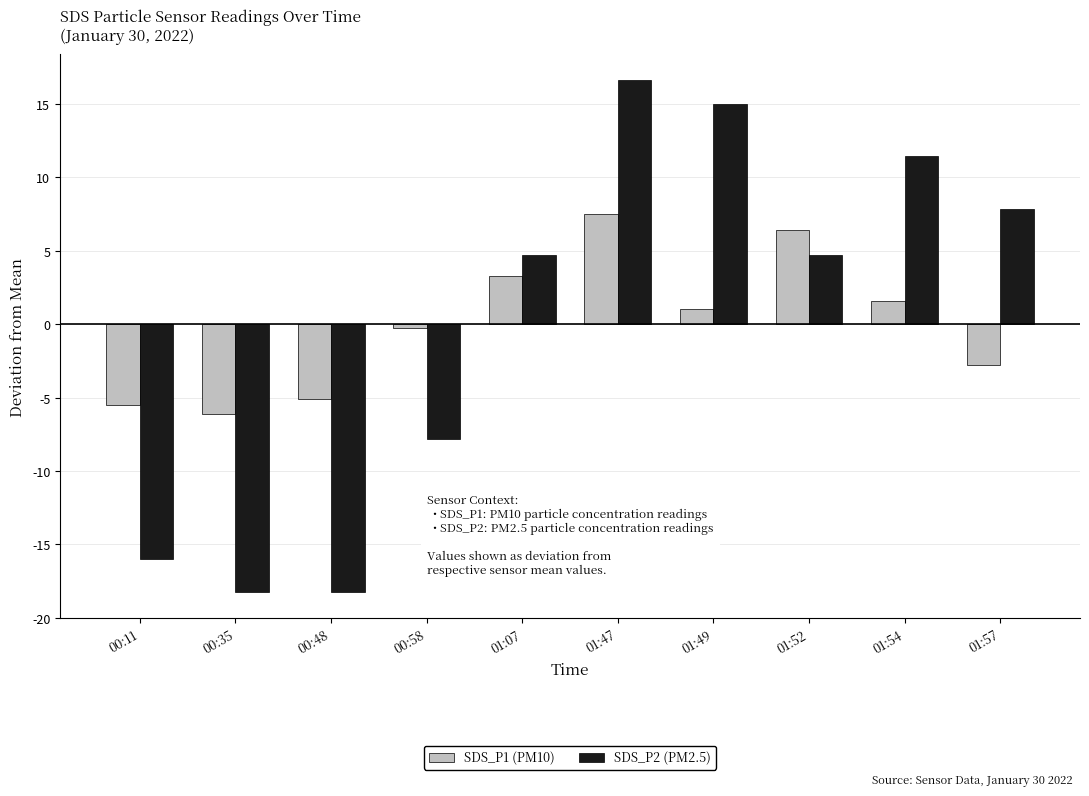

At which category is the sum across all series the highest?

01:47